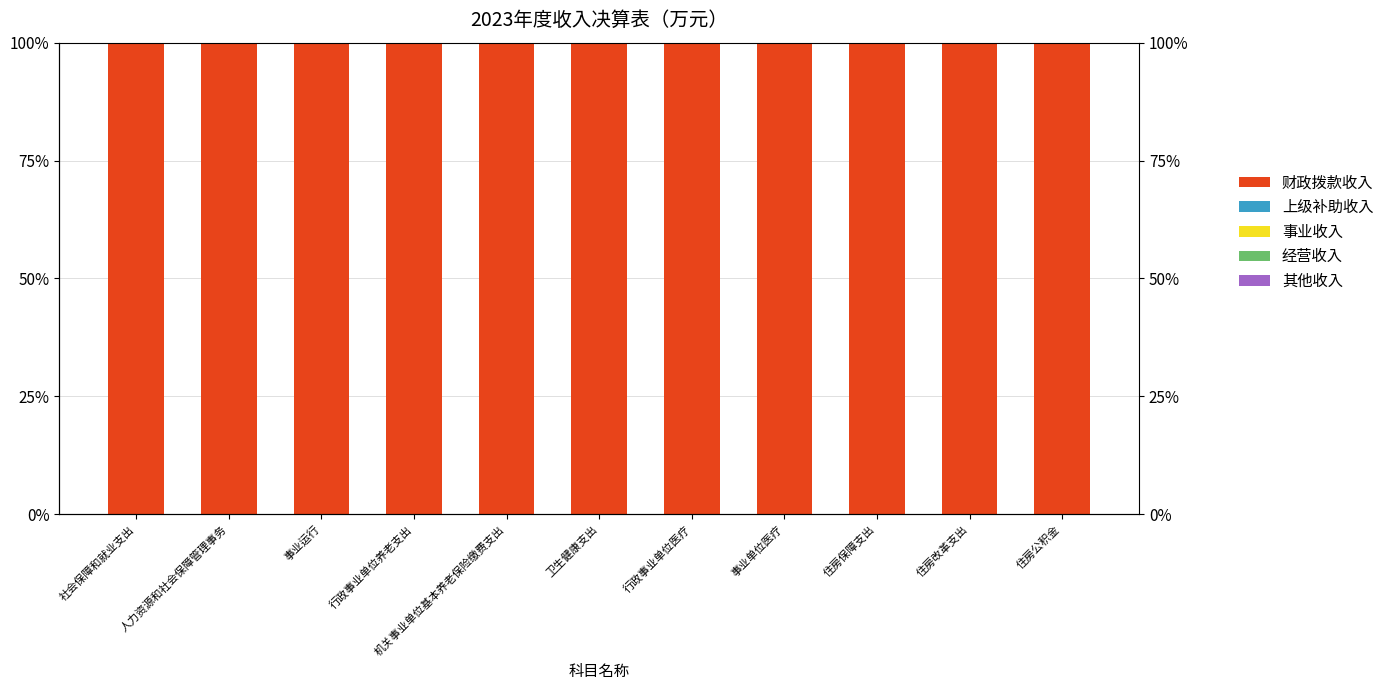

Which label corresponds to the largest value in the chart?

社会保障和就业支出